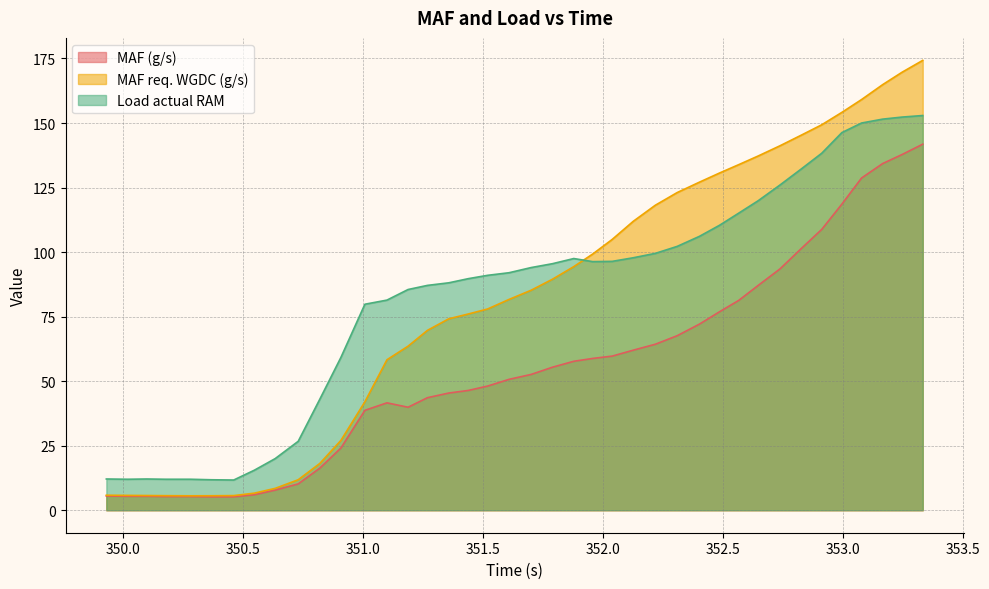

What is the label of the 23rd point from the right?

351.439